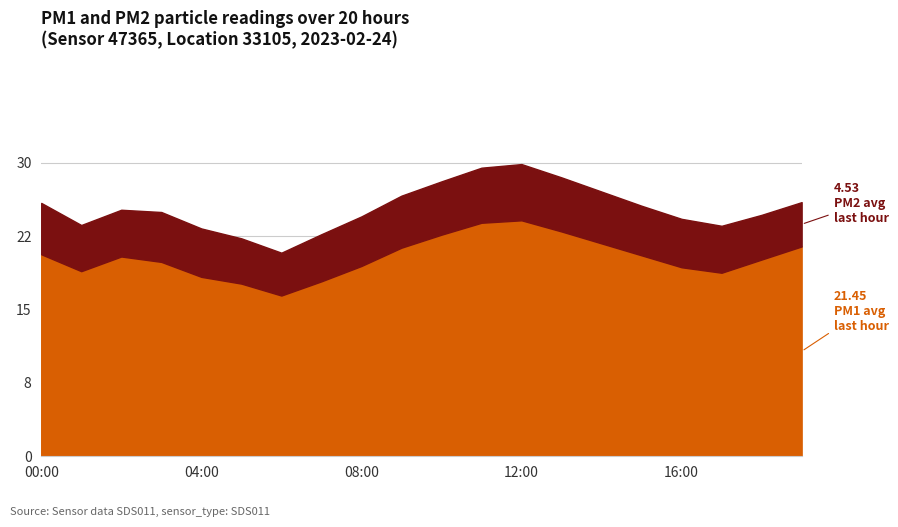

True or false: P2 and P1 intersect in this chart.

False